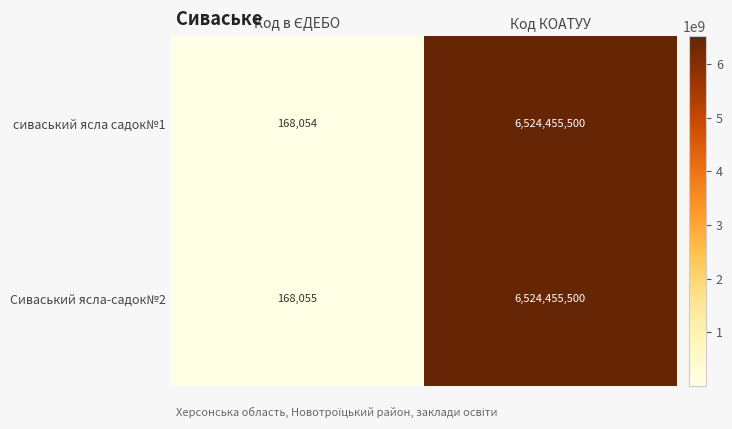

Reading left to right, list all the values displayed in this chart.

сиваський ясла садок№1: 168054	6524455500
Сиваський ясла-садок№2: 168055	6524455500